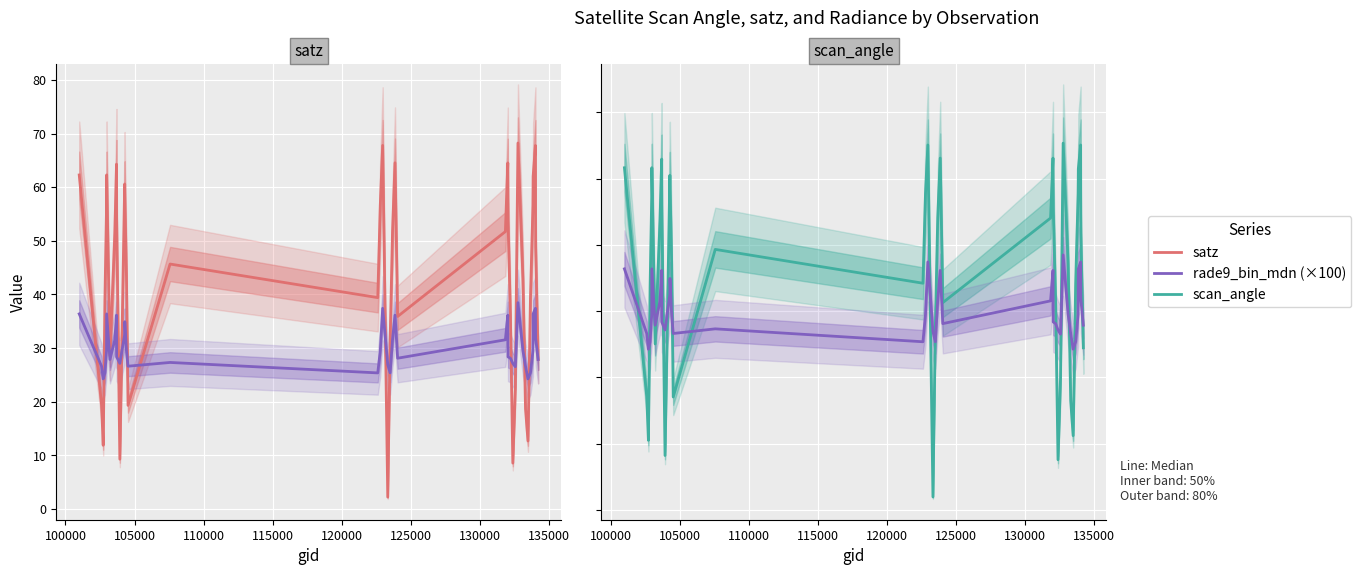

Rank the series by their average value, from highest to lowest.

satz, scan_angle, rade9_bin_mdn (×100)